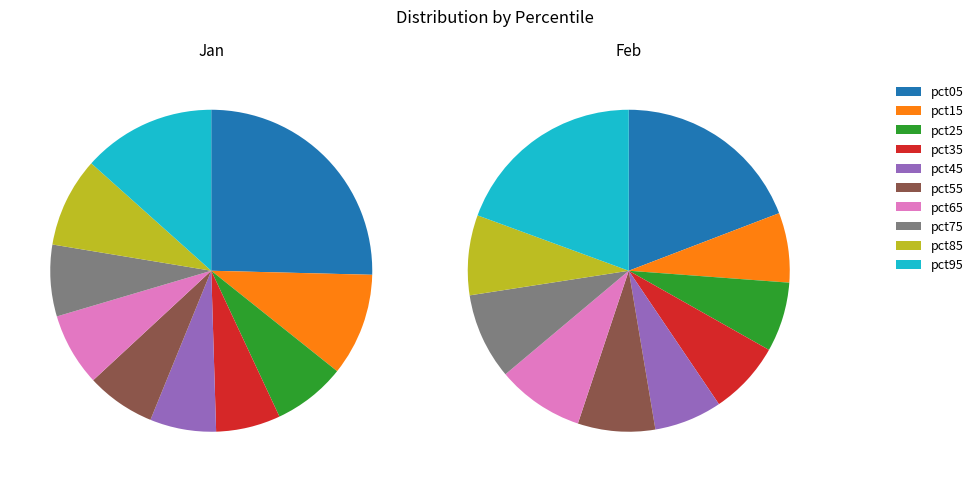

Between pct15 and pct35, which is larger?

pct15